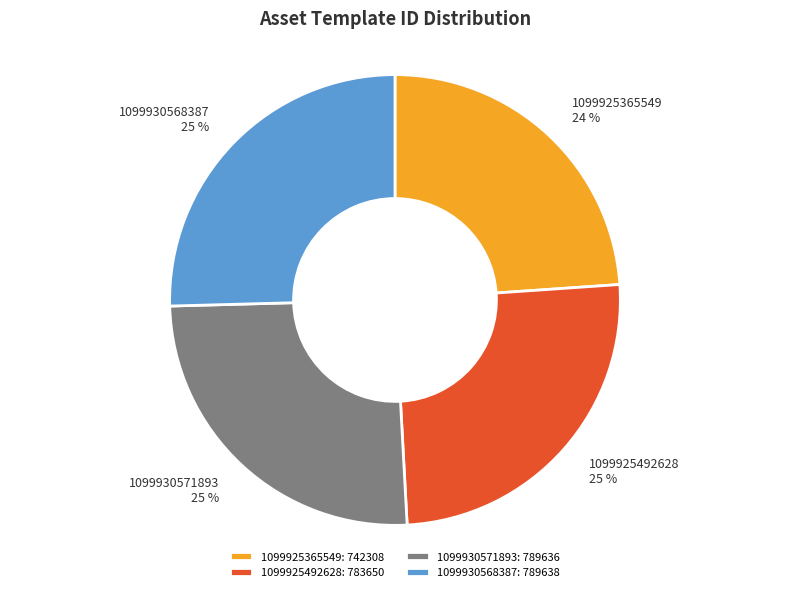

Approximately how many times larger is the value at 1099925492628 compared to 1099930571893?

1.0